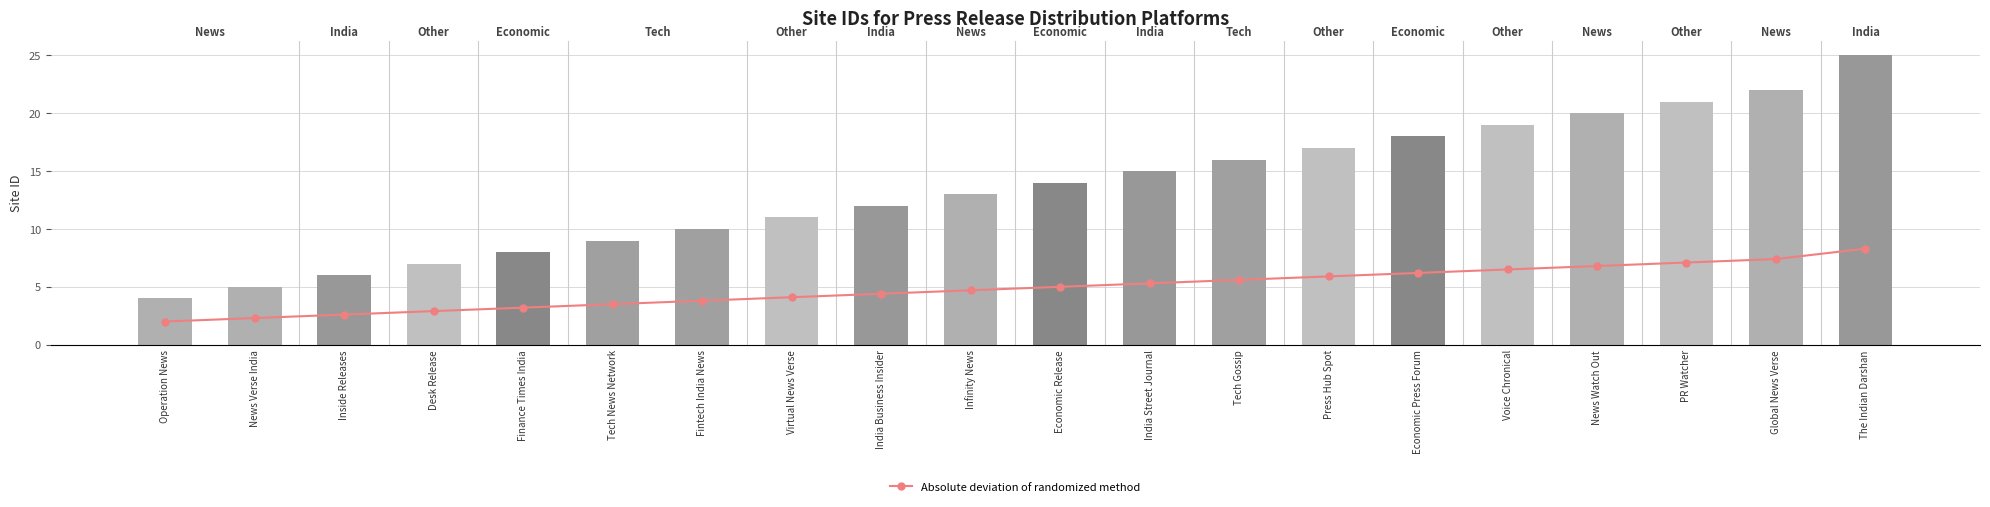

What is the difference between the maximum and minimum values?

6.3